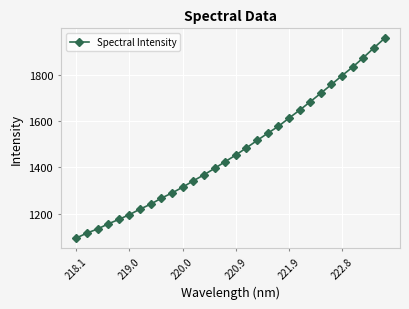

What is the minimum value shown in the chart?

1094.6